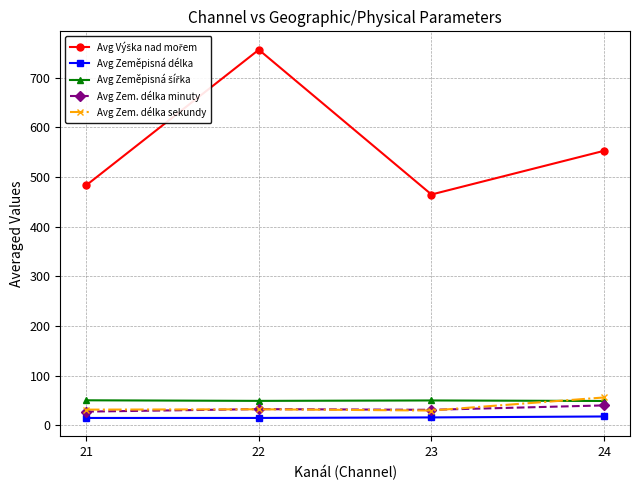

How many lines are shown in the chart?

5